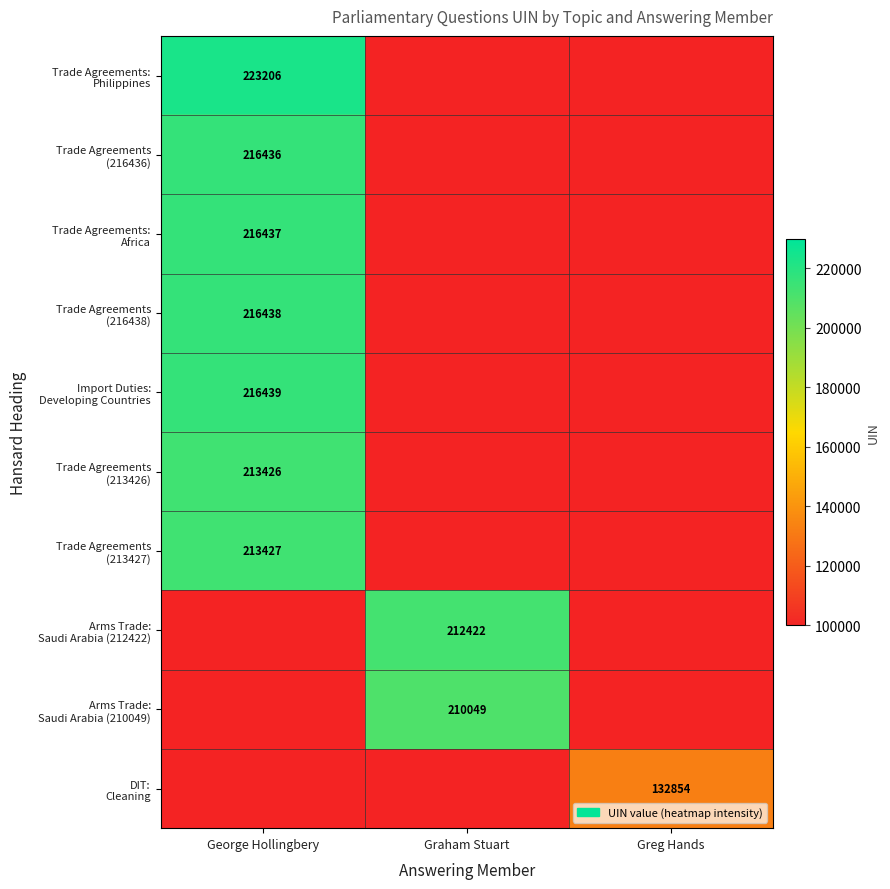

Which series changed the most between George Hollingbery and Greg Hands?

Trade Agreements: Philippines